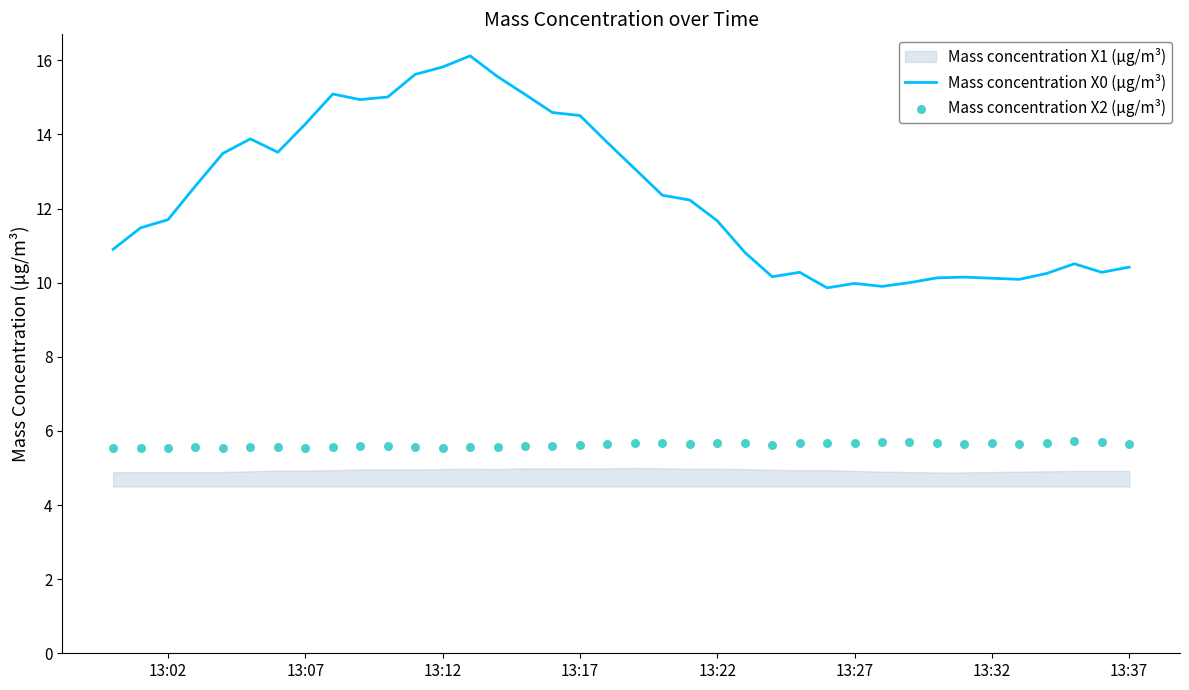

What is the highest value of the Mass concentration X0 (μg/m³) series?

16.1